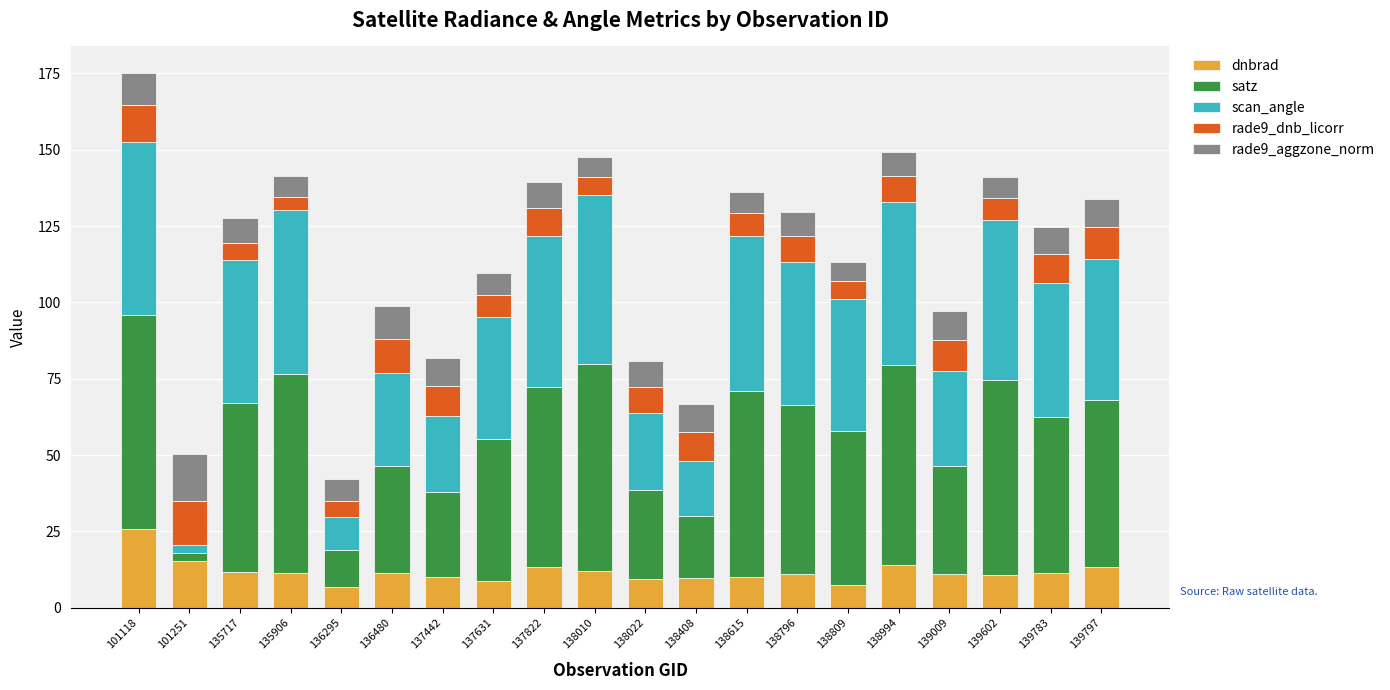

What is the sum of the dnbrad values at 135717 and 139797?

25.3